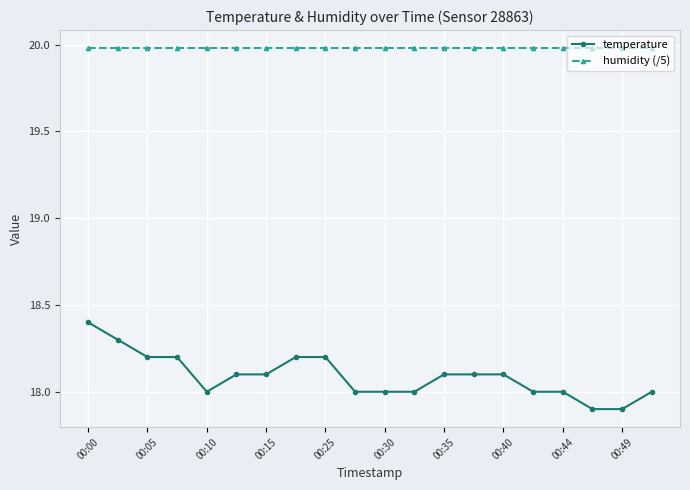

What is the difference between the second highest and minimum values in the temperature series?

0.4